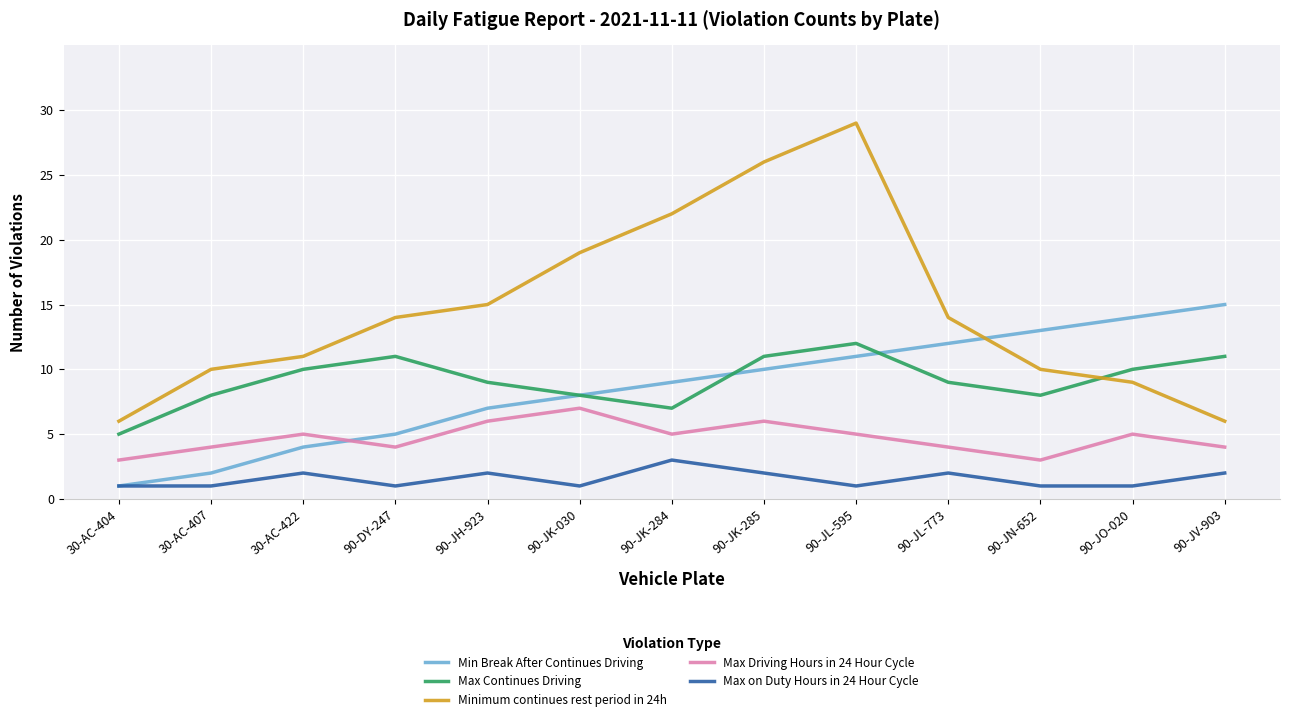

Reading left to right, extract all data points from this chart.

Min Break After Continues Driving: 30-AC-404=1	30-AC-407=2	30-AC-422=4	90-DY-247=5	90-JH-923=7	90-JK-030=8	90-JK-284=9	90-JK-285=10	90-JL-595=11	90-JL-773=12	90-JN-652=13	90-JO-020=14	90-JV-903=15
Max Continues Driving: 30-AC-404=5	30-AC-407=8	30-AC-422=10	90-DY-247=11	90-JH-923=9	90-JK-030=8	90-JK-284=7	90-JK-285=11	90-JL-595=12	90-JL-773=9	90-JN-652=8	90-JO-020=10	90-JV-903=11
Minimum continues rest period in 24h: 30-AC-404=6	30-AC-407=10	30-AC-422=11	90-DY-247=14	90-JH-923=15	90-JK-030=19	90-JK-284=22	90-JK-285=26	90-JL-595=29	90-JL-773=14	90-JN-652=10	90-JO-020=9	90-JV-903=6
Max Driving Hours in 24 Hour Cycle: 30-AC-404=3	30-AC-407=4	30-AC-422=5	90-DY-247=4	90-JH-923=6	90-JK-030=7	90-JK-284=5	90-JK-285=6	90-JL-595=5	90-JL-773=4	90-JN-652=3	90-JO-020=5	90-JV-903=4
Max on Duty Hours in 24 Hour Cycle: 30-AC-404=1	30-AC-407=1	30-AC-422=2	90-DY-247=1	90-JH-923=2	90-JK-030=1	90-JK-284=3	90-JK-285=2	90-JL-595=1	90-JL-773=2	90-JN-652=1	90-JO-020=1	90-JV-903=2